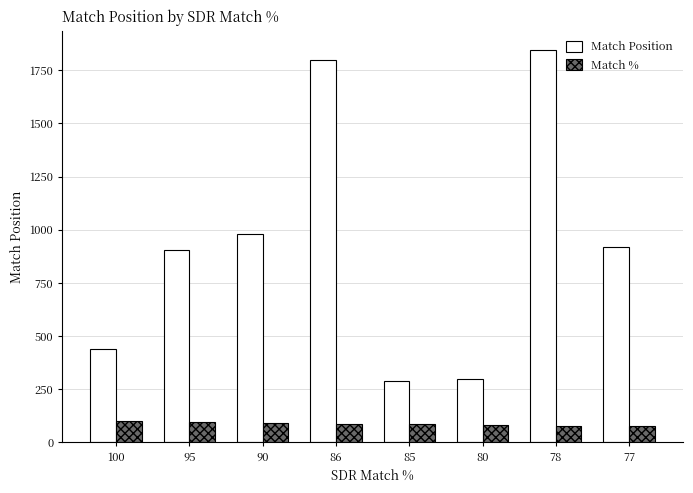

At which label does Match Position first exceed 918?

90